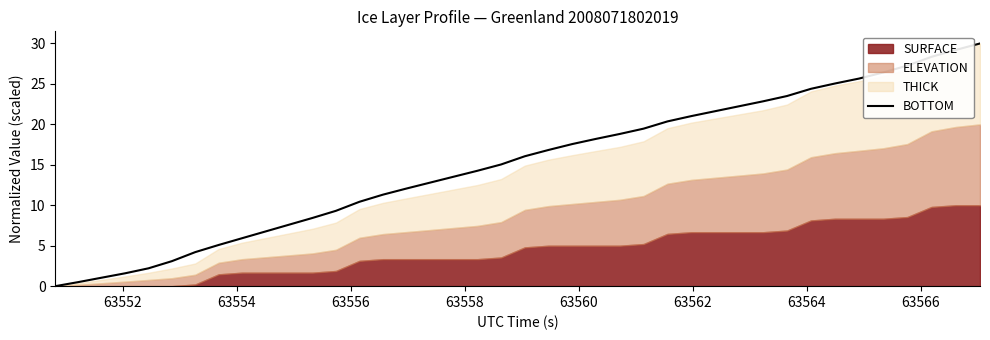

What is the difference between the second highest and second lowest values?

28.7